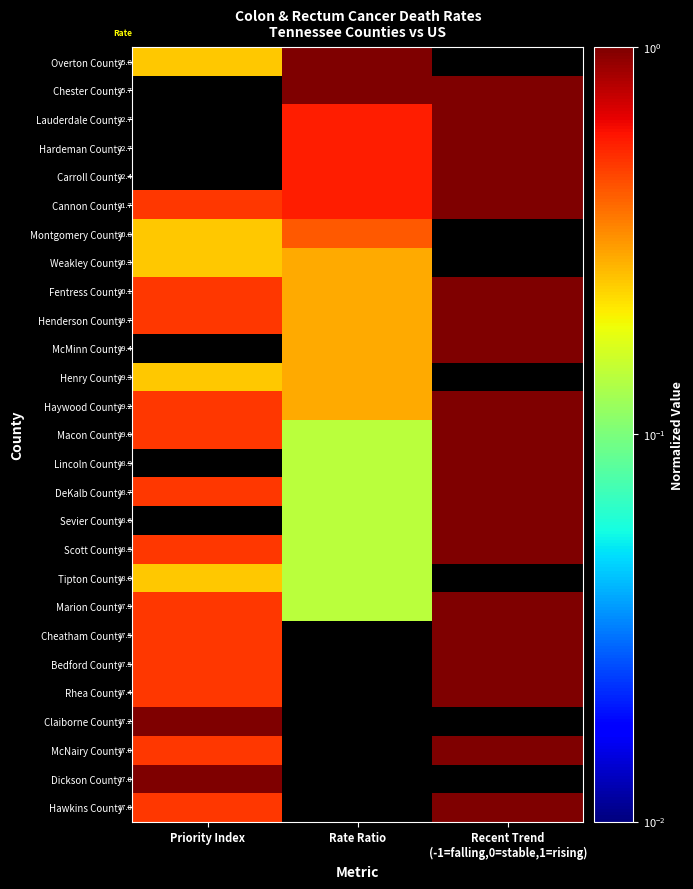

Which category has the lowest value in the Haywood County series?

Rate Ratio